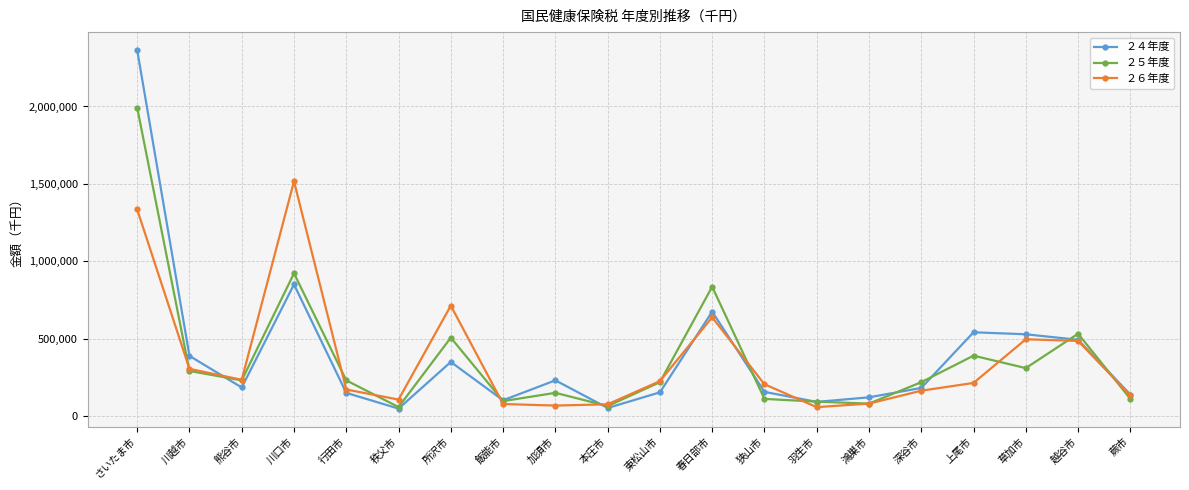

What is the sum of all ２４年度 values?

7795007